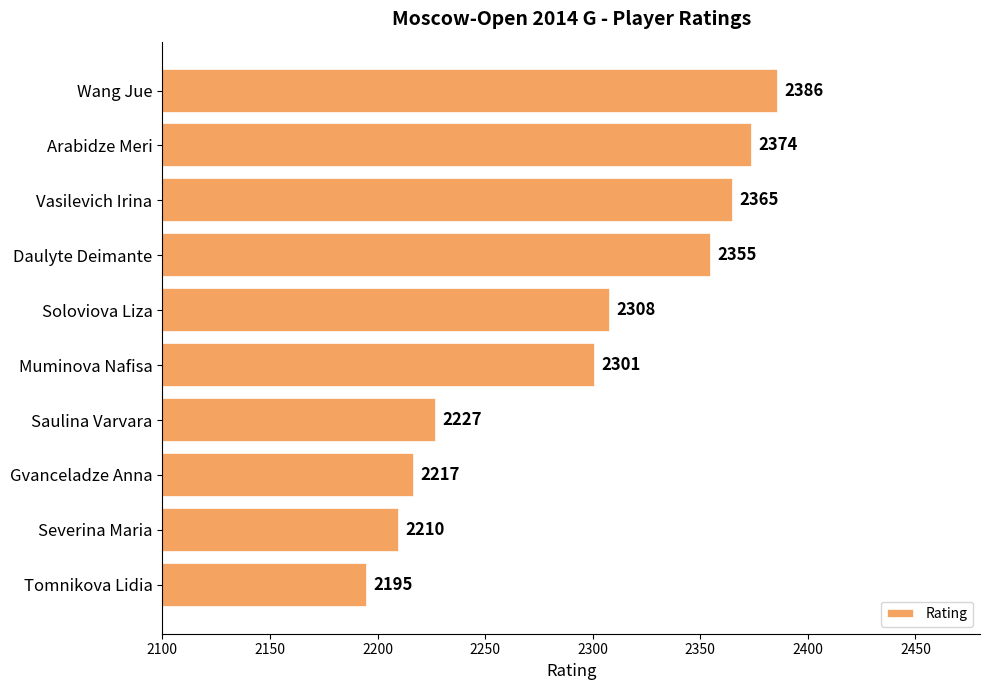

What is the label of the 10th bar from the top?

Tomnikova Lidia